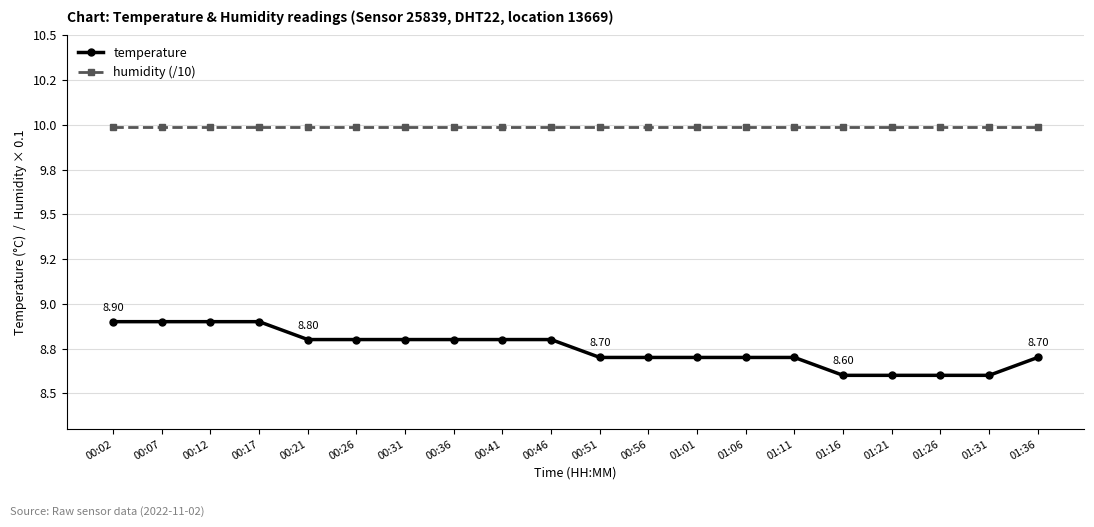

What are all the series names shown in the legend?

temperature, humidity (/10)